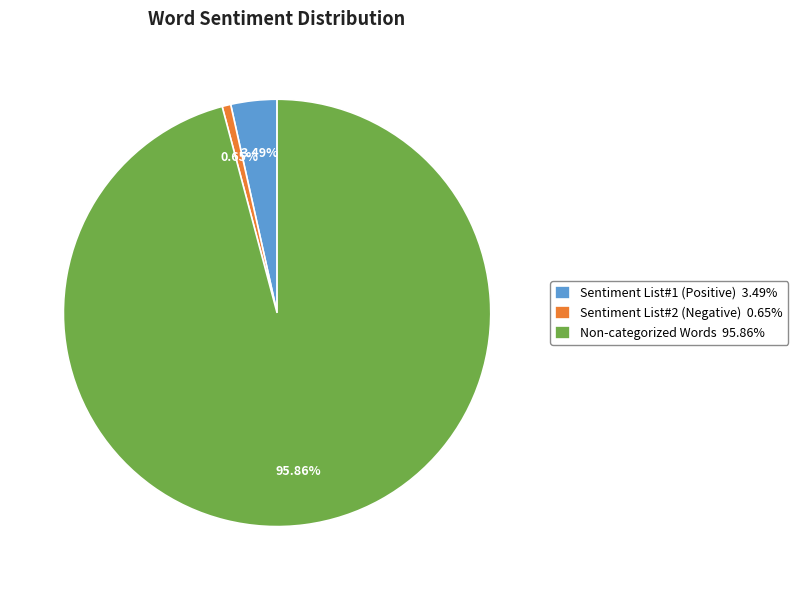

Is the sum of Sentiment List#2 (Negative) 0.65% and Sentiment List#1 (Positive) 3.49% greater than half?

No